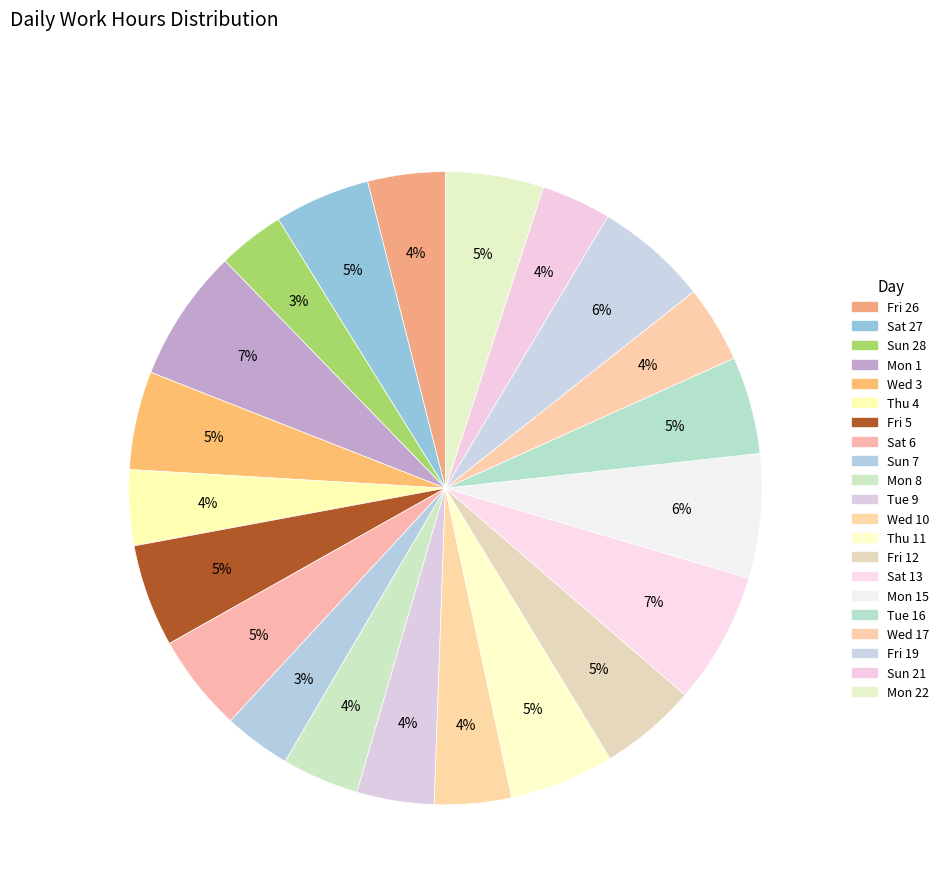

Count the number of slices in the pie.

21